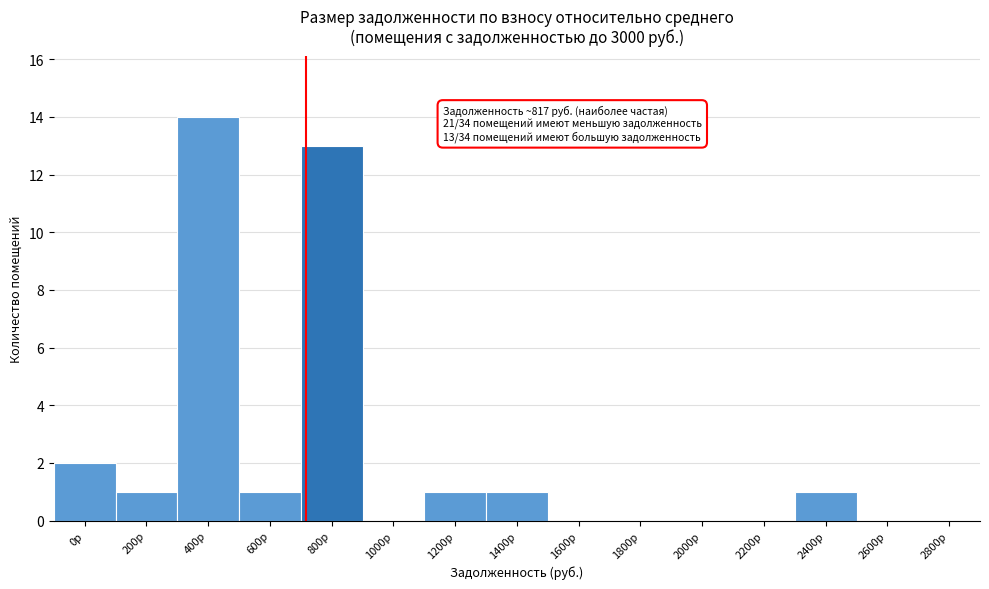

Reading left to right, extract all data points from this chart.

0р=2	200р=1	400р=14	600р=1	800р=13	1000р=0	1200р=1	1400р=1	1600р=0	1800р=0	2000р=0	2200р=0	2400р=1	2600р=0	2800р=0